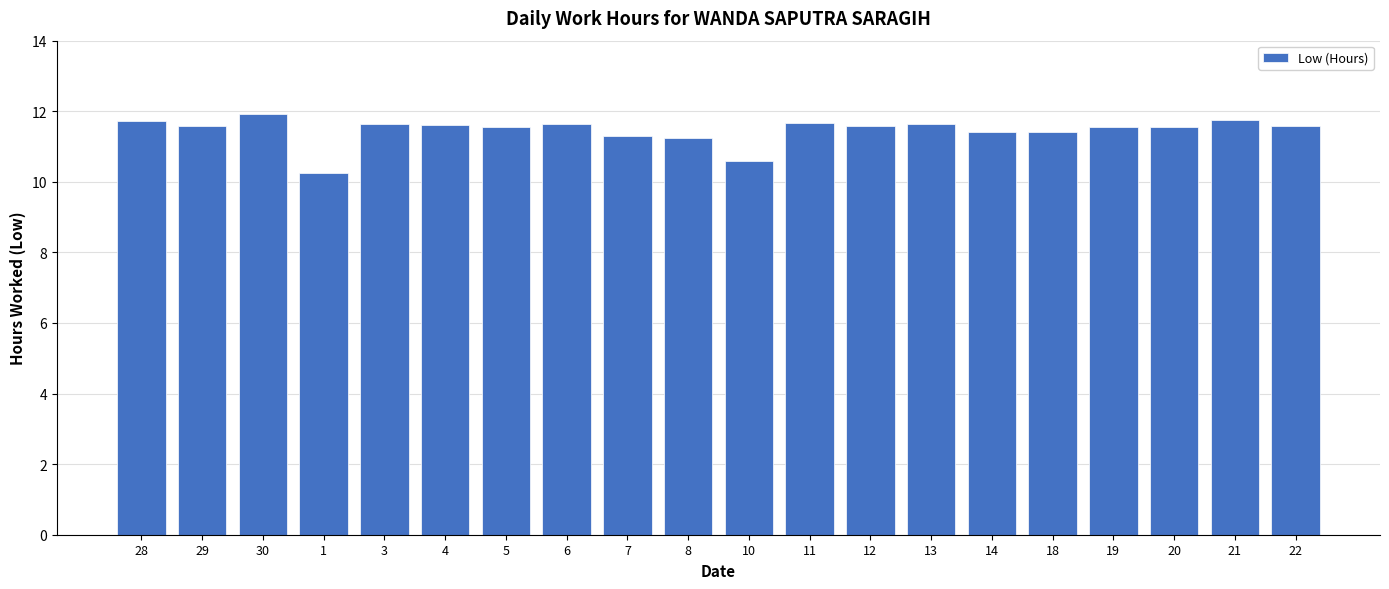

The value at 6 is 11.6. True or false?

True